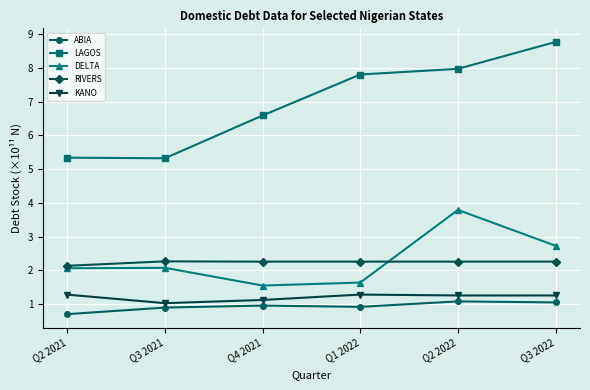

Where is the first local minimum for KANO?

Q3 2021